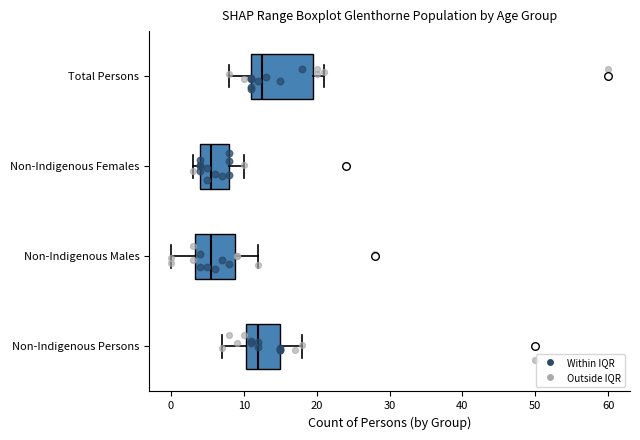

Where is the left edge of the box for Non-Indigenous Females on the x-axis? The values are not printed on the chart, so give them approximately, as read against the axis.

4